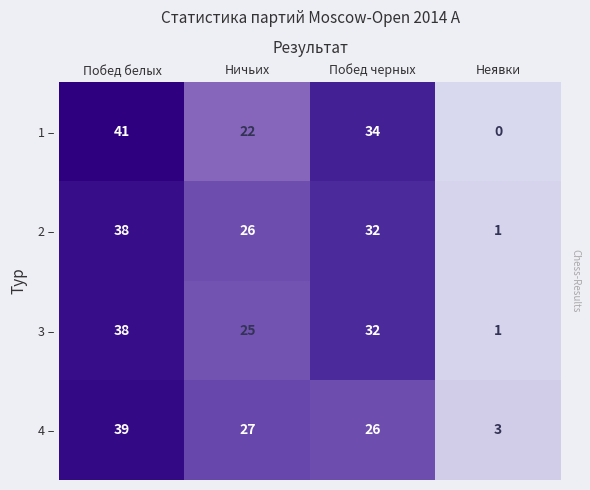

What is the average value of the 3 – series?

24